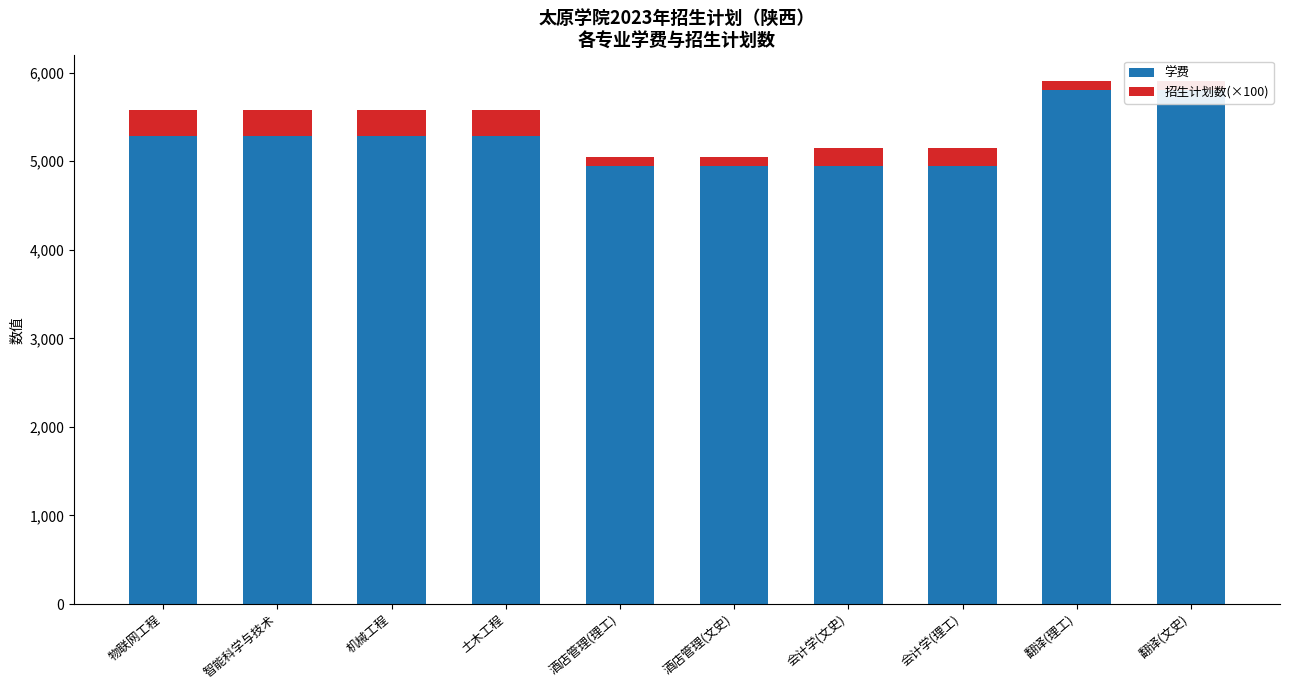

What is the maximum value shown in the chart?

5800